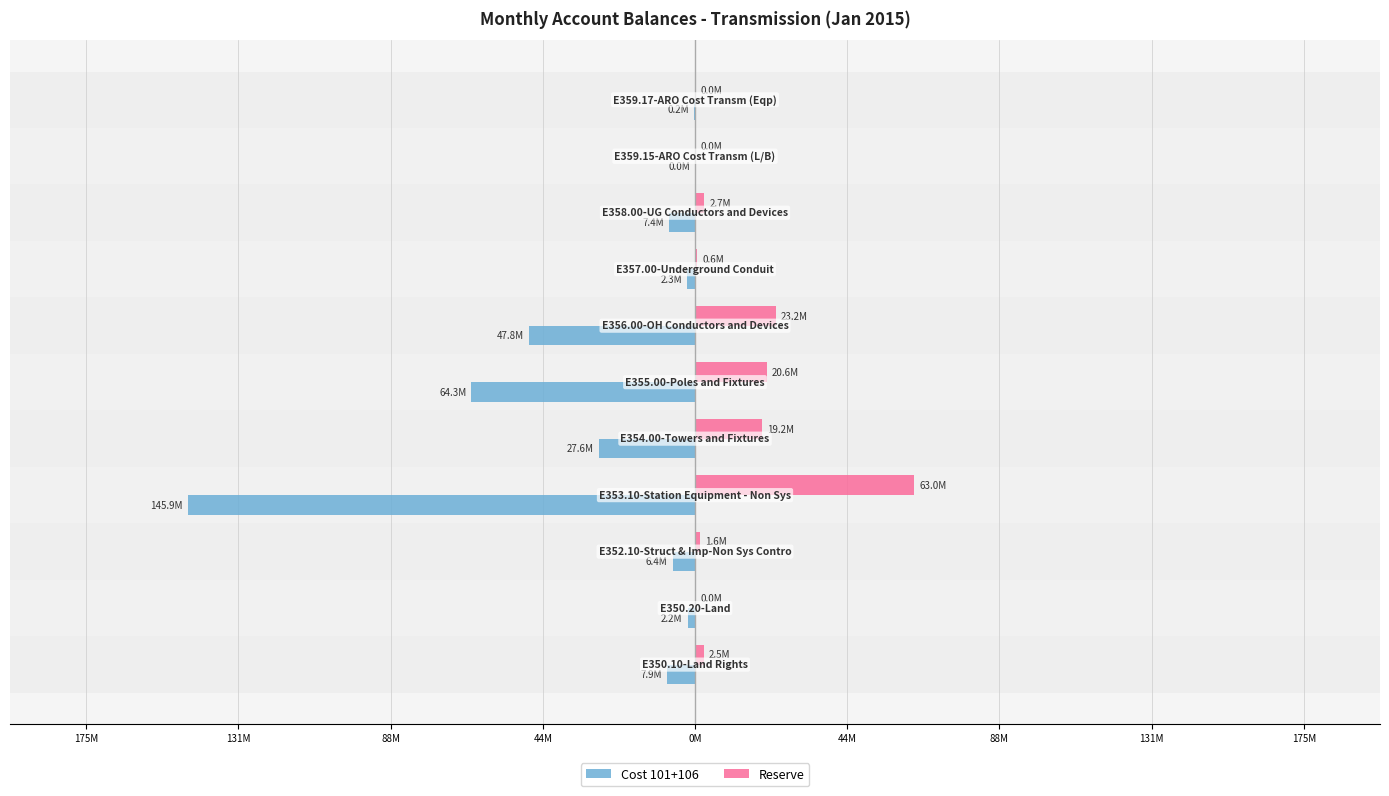

Reading right to left, list all the values displayed in this chart.

Cost 101+106: -208742.6	-9342.5	-7425136.3	-2278627.5	-47783992.6	-64276185.1	-27551135.5	-145884073.9	-6421837.6	-2153157.8	-7933707.5
Reserve: 19141.5	641.3	2714202.4	612748.5	23203186.7	20581482.4	19175245.4	63044077.7	1561400.2	0.0	2526919.2